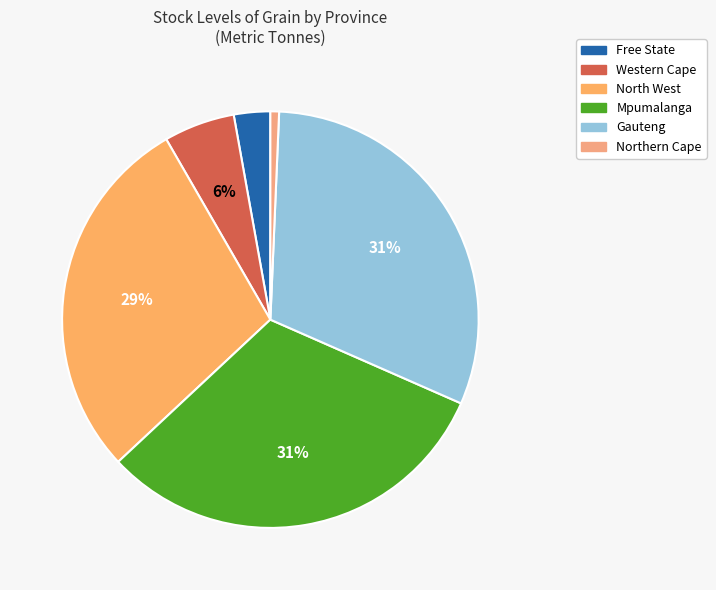

How many slices are in this pie chart?

6